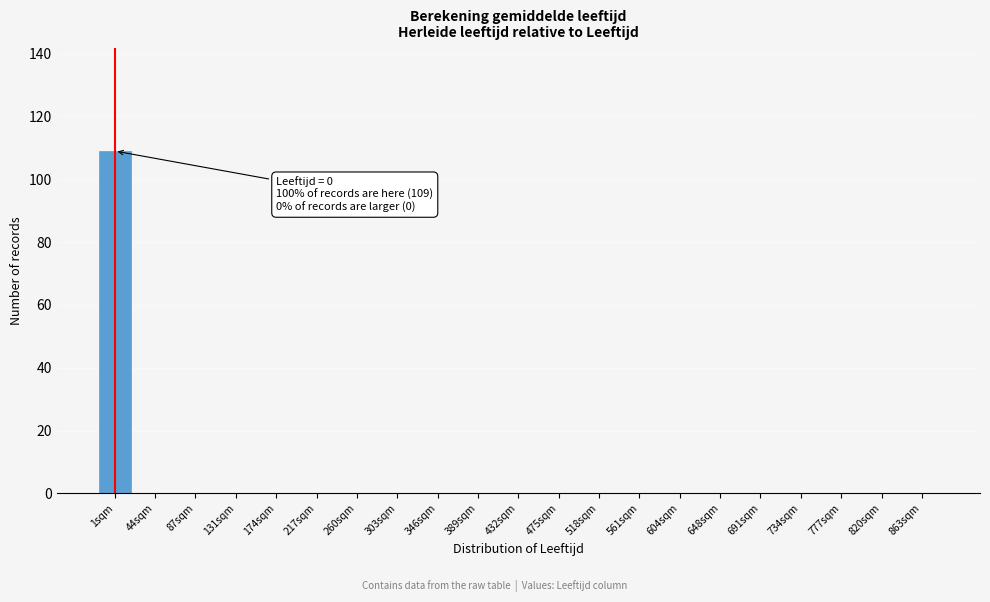

Reading left to right, list all the values displayed in this chart.

1sqm=109	44sqm=0	87sqm=0	131sqm=0	174sqm=0	217sqm=0	260sqm=0	303sqm=0	346sqm=0	389sqm=0	432sqm=0	475sqm=0	518sqm=0	561sqm=0	604sqm=0	648sqm=0	691sqm=0	734sqm=0	777sqm=0	820sqm=0	863sqm=0